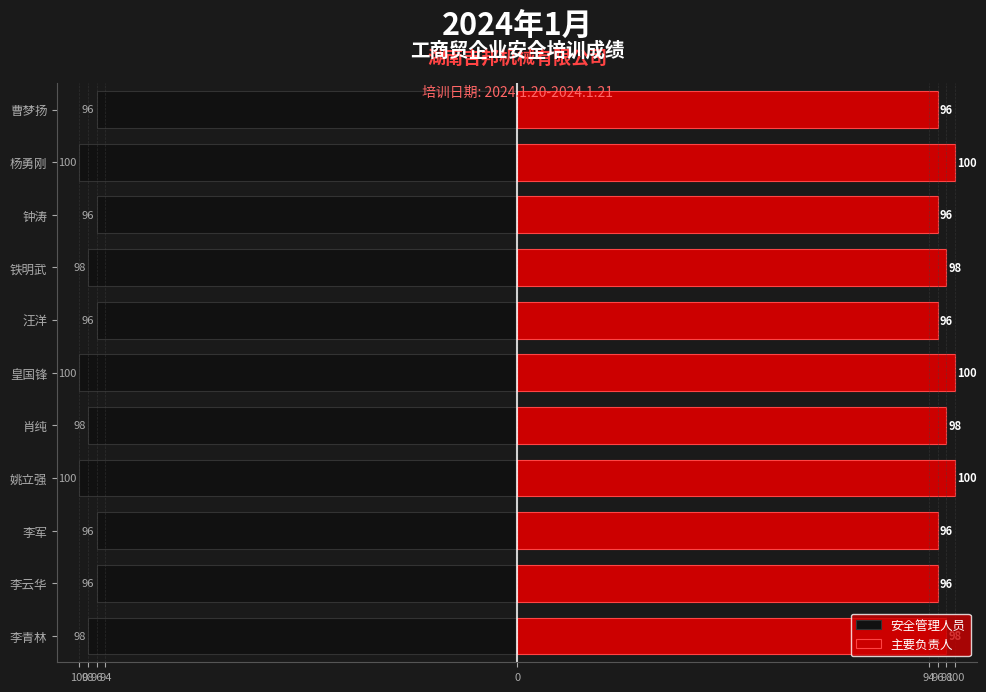

Rank the series by their average value, from highest to lowest.

主要负责人, 安全管理人员